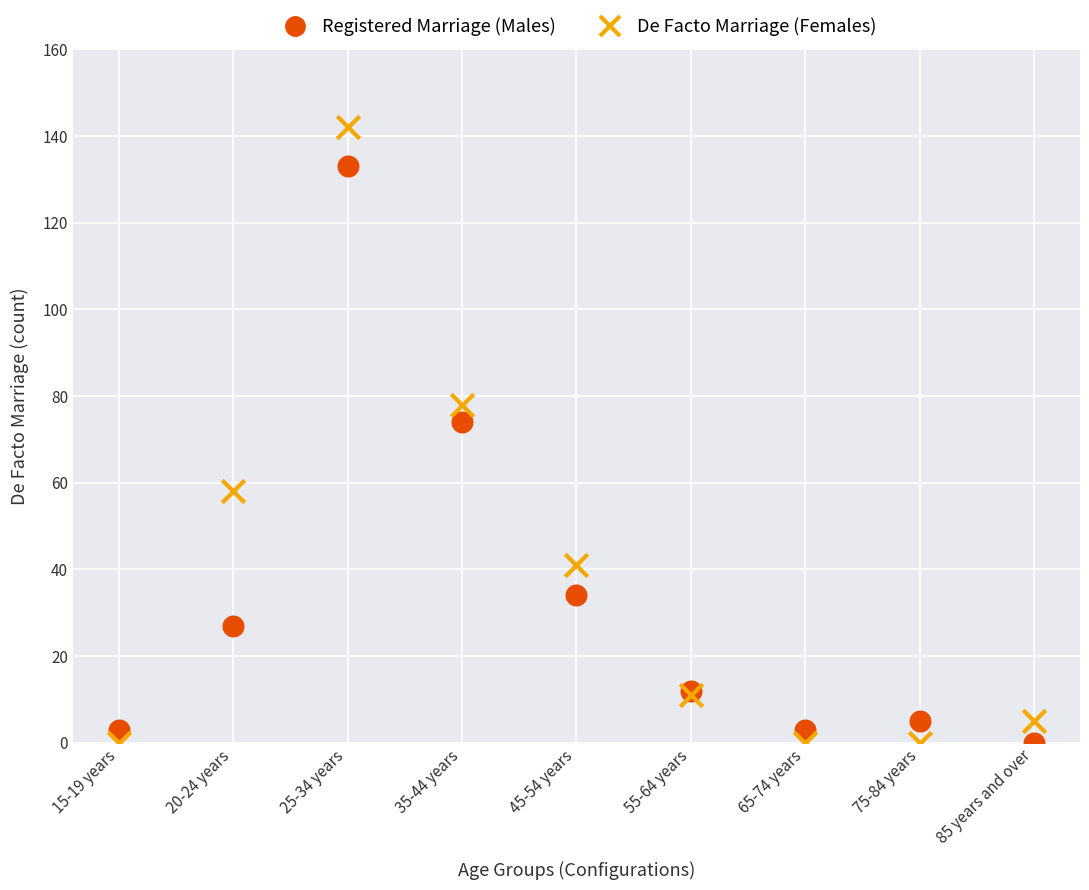

Which series reaches the maximum Y coordinate?

De Facto Marriage (Females)